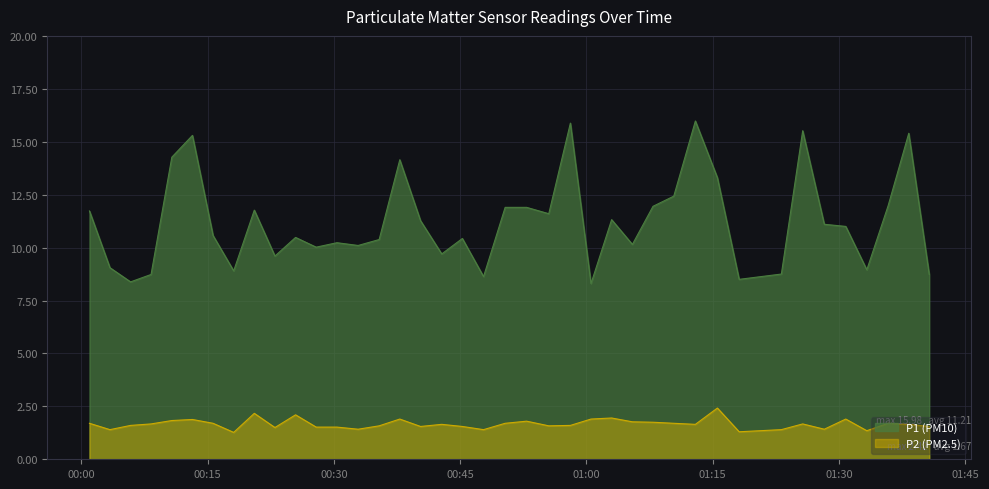

How many data points in P1 are less than 11?

20